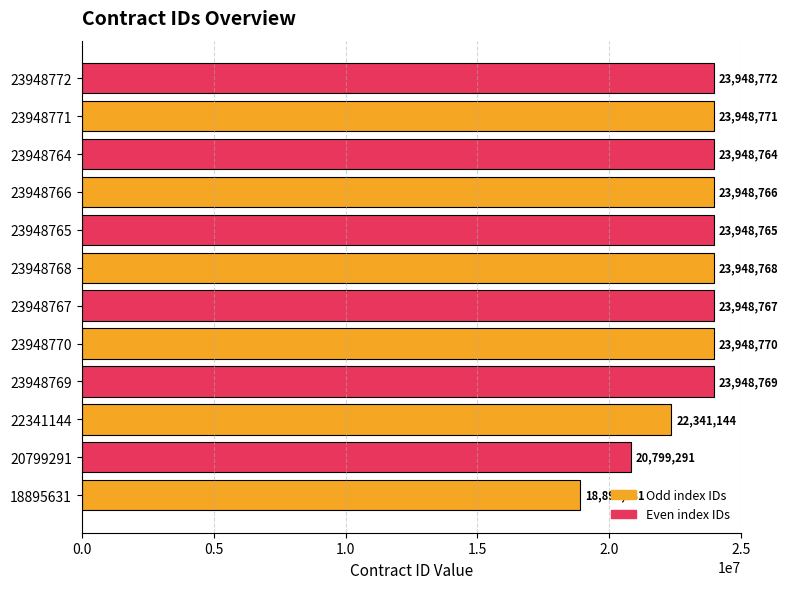

What is the change in value from 22341144 to 23948772?

+1607628